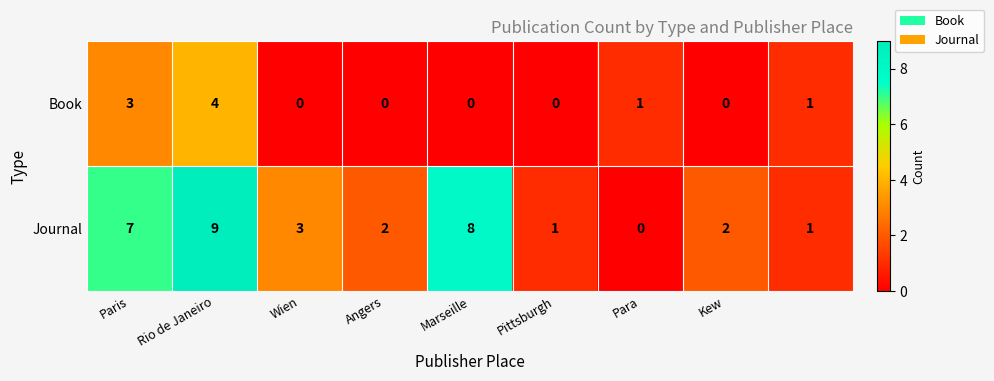

What is the sum of all Journal values?

33